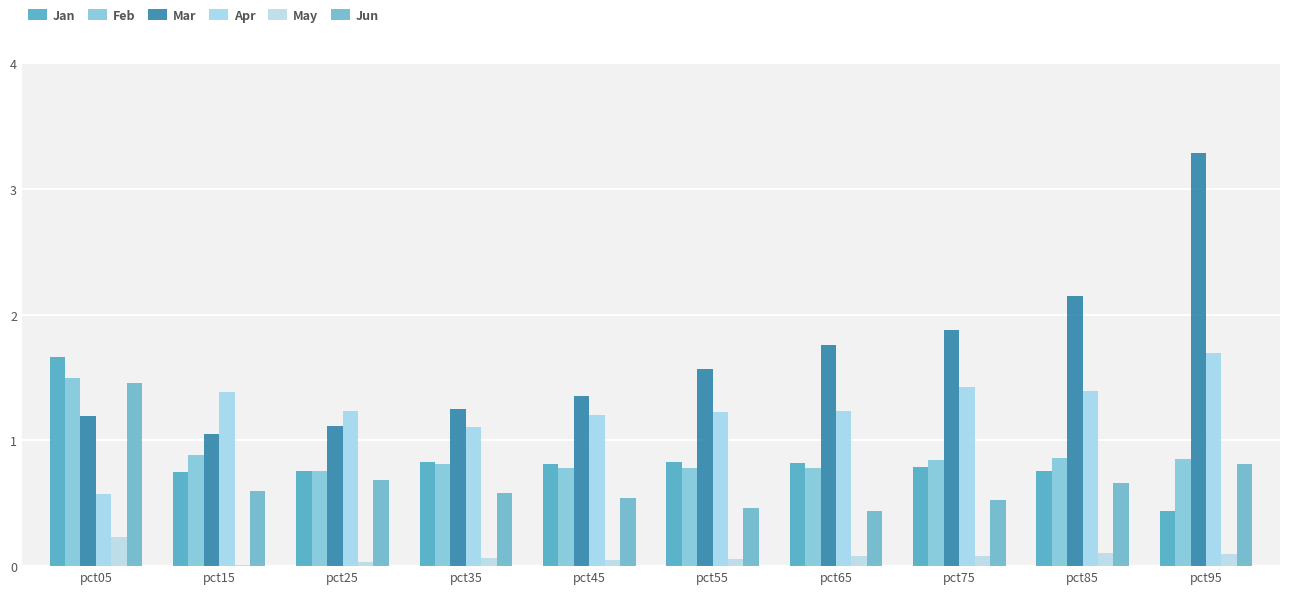

Does the chart contain stacked bars?

No